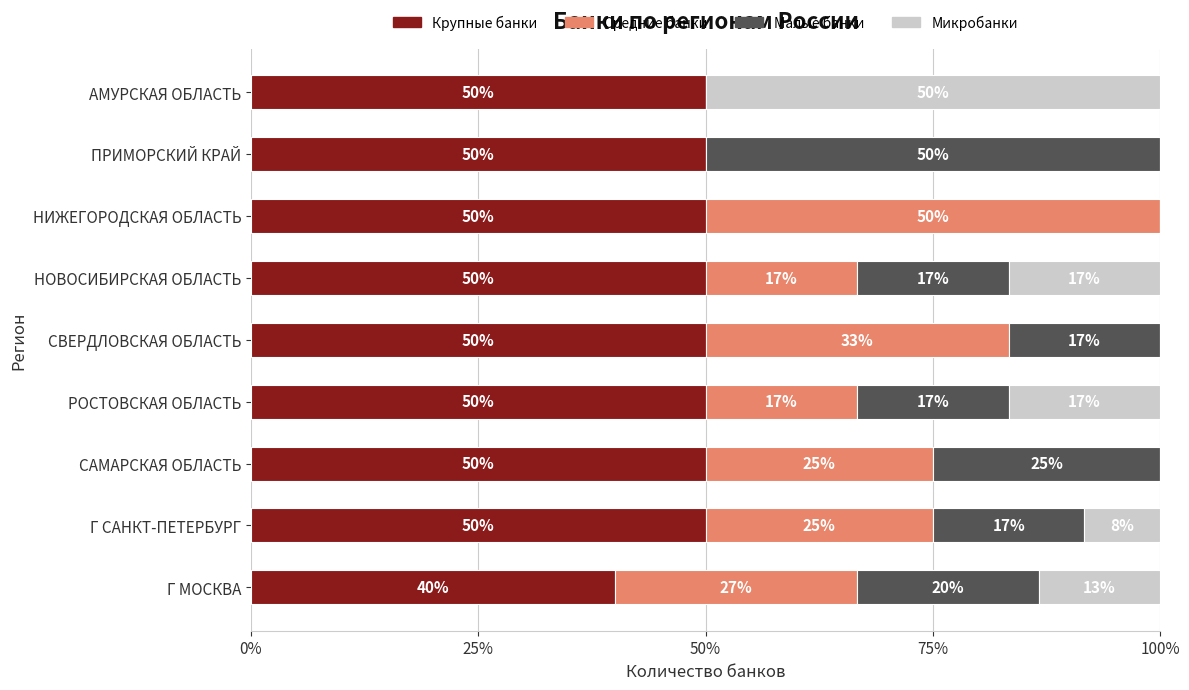

What is the maximum value for Крупные банки?

50.0